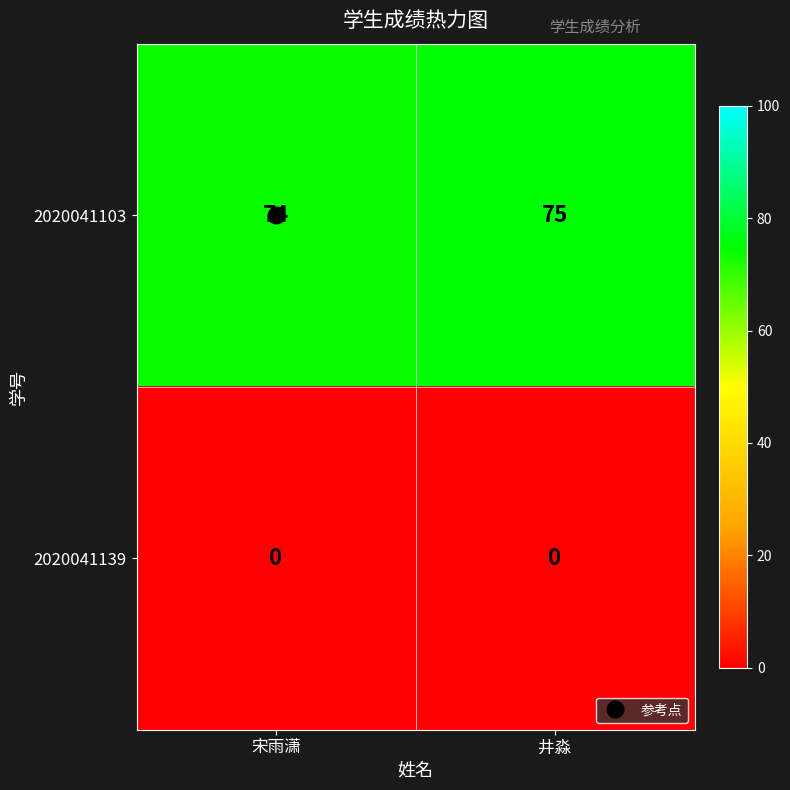

How many categories are shown in the chart?

2